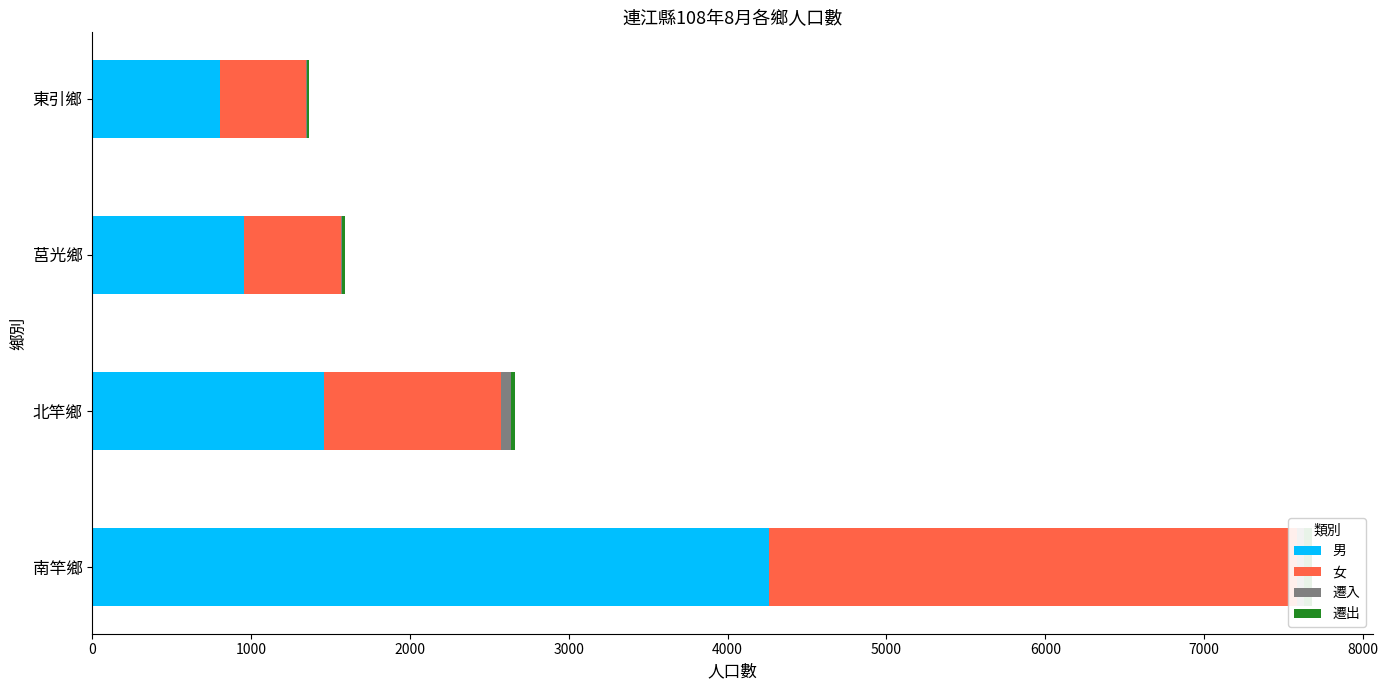

What is the value of the 遷出 bar at the 1st from the left?

52